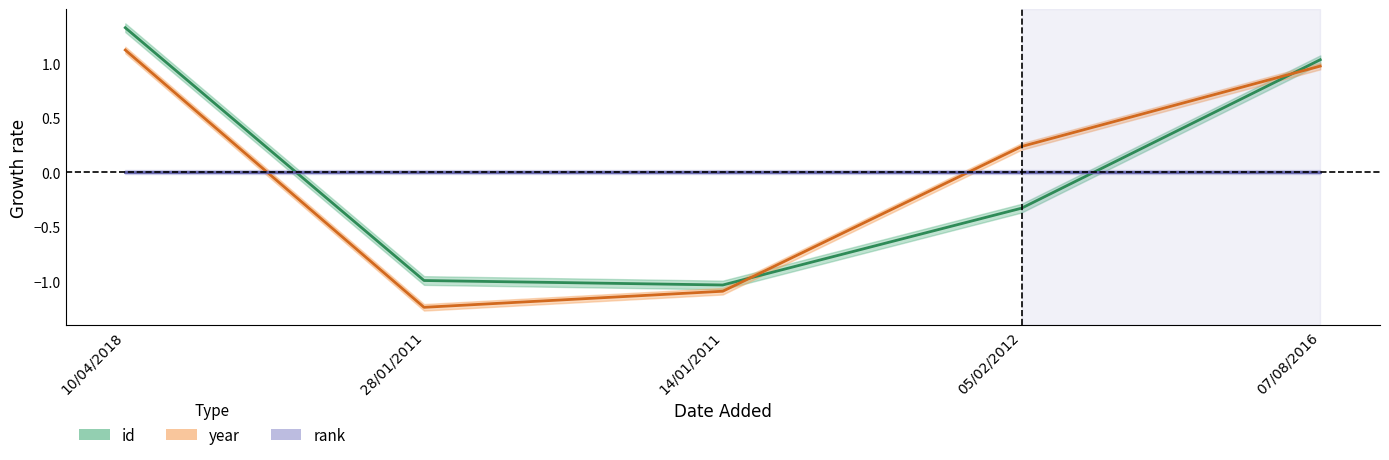

What is the label of the 1st point from the right?

07/08/2016